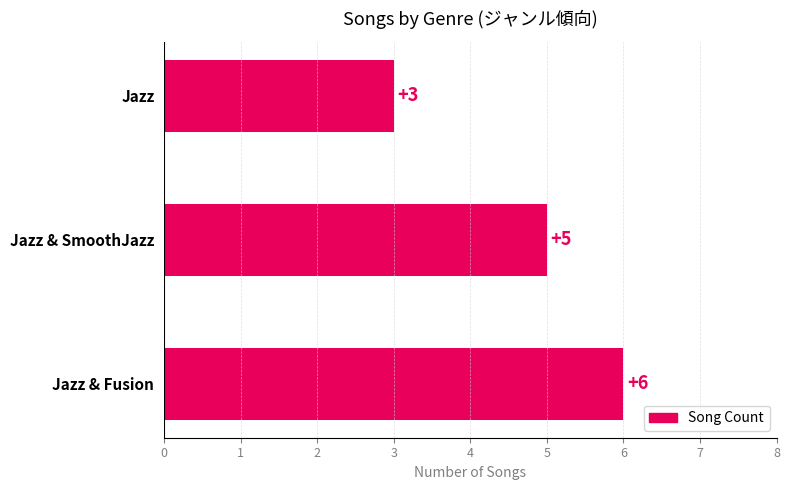

What is the ratio of the value at Jazz & Fusion to the value at Jazz?

2.0